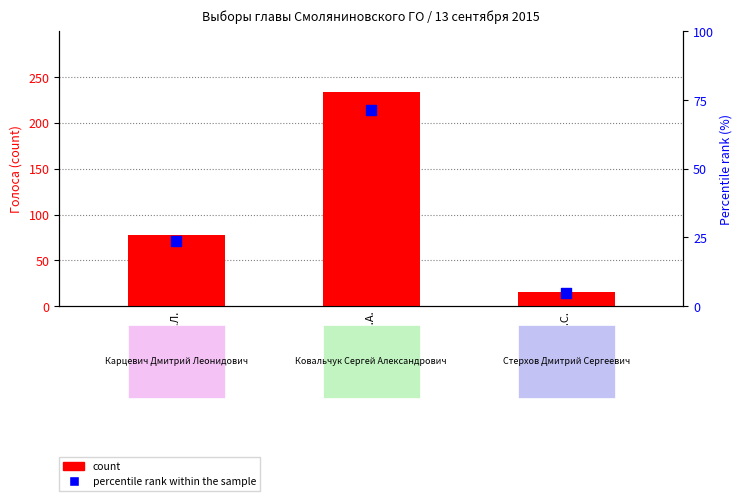

Which series reaches the minimum Y coordinate?

percentile rank within the sample